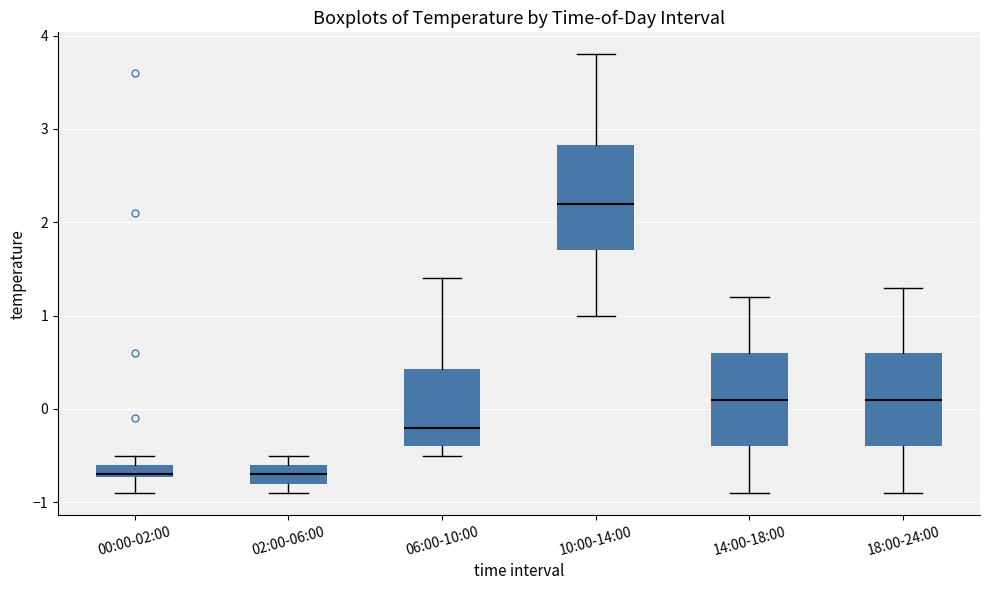

Comparing the boxes themselves (not the whiskers), which one is the tallest?

10:00-14:00